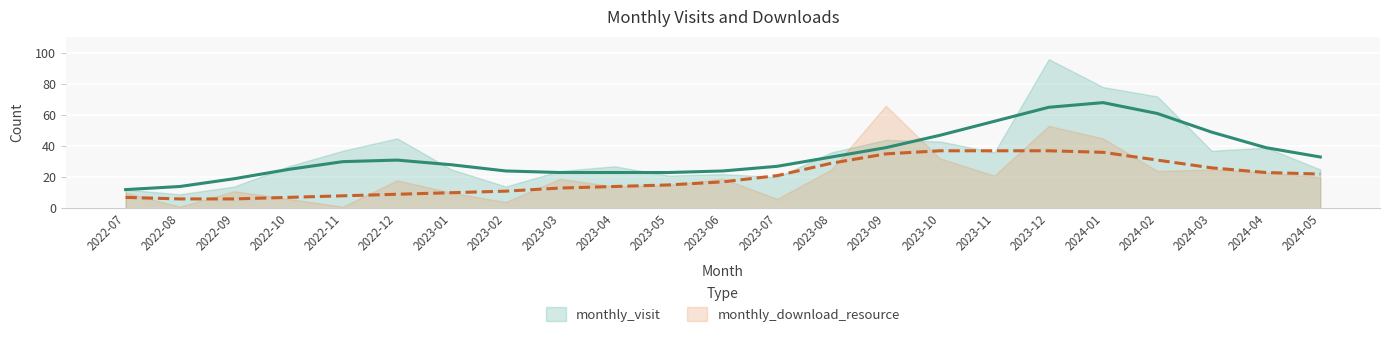

What is the value of the monthly_download_resource point at the 2nd from the left?

1